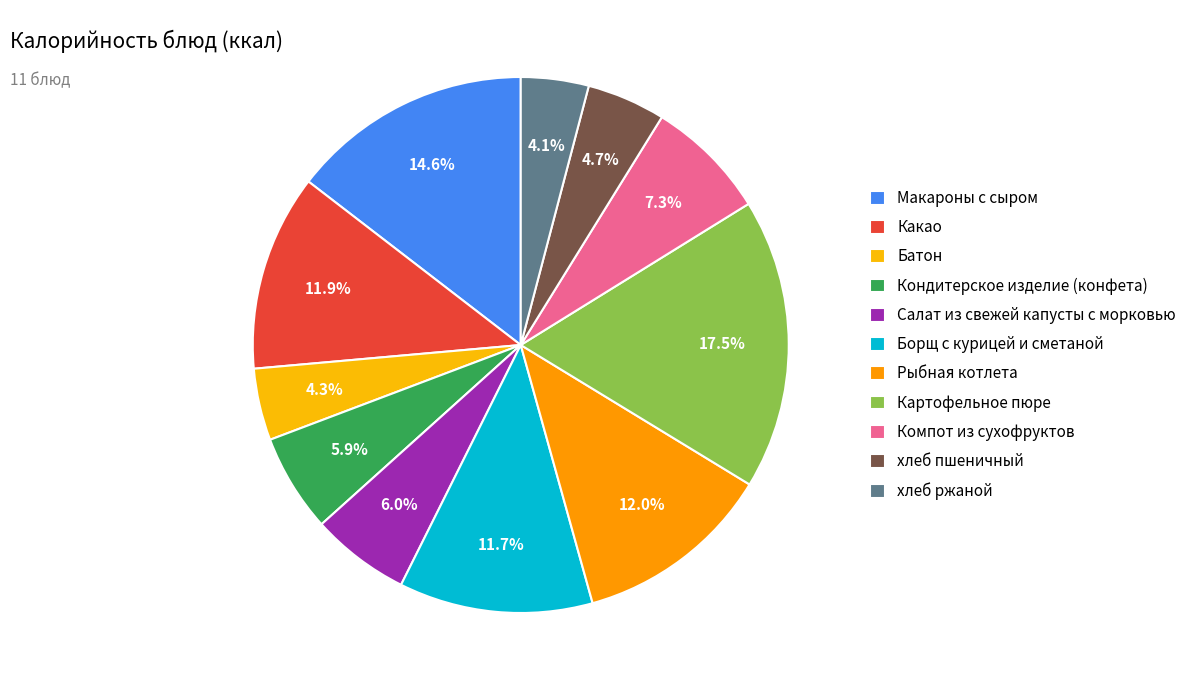

True or false: Салат из свежей капусты с морковью accounts for 1% of the total.

False